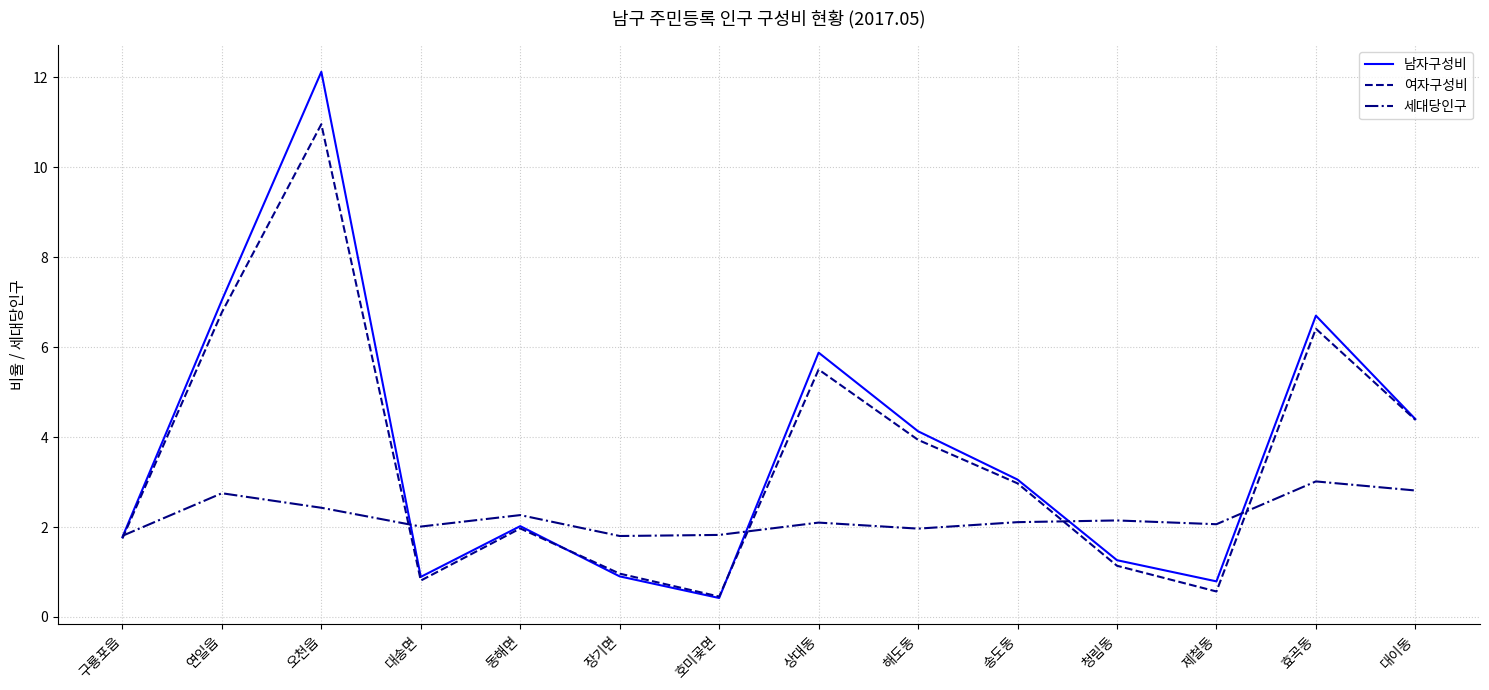

What is the difference between the maximum and minimum values in the 여자구성비 series?

10.5